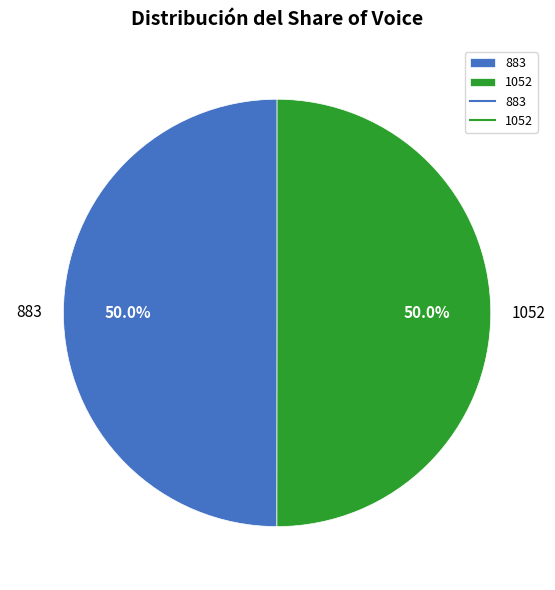

What is the ratio of the value at 883 to the value at 1052?

1.0